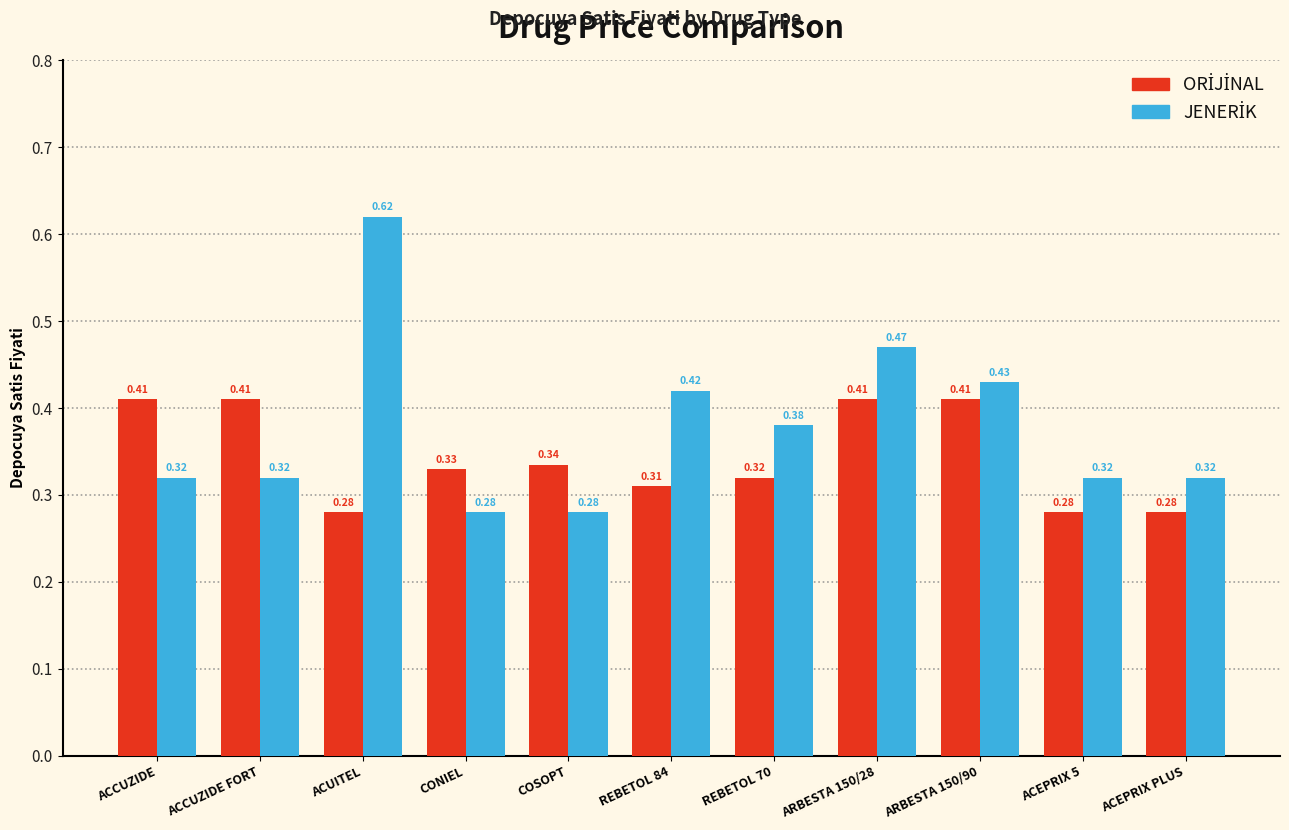

At which category does the chart reach its peak across all series?

ACUITEL